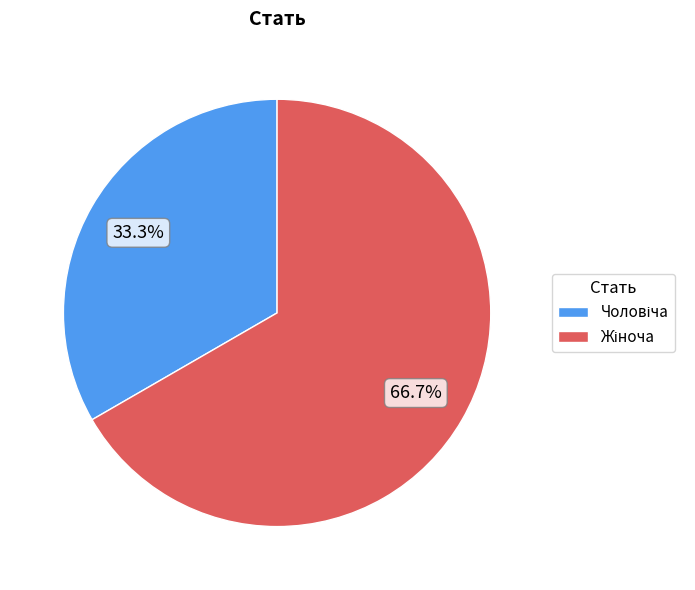

Is there a majority slice in this chart?

Yes